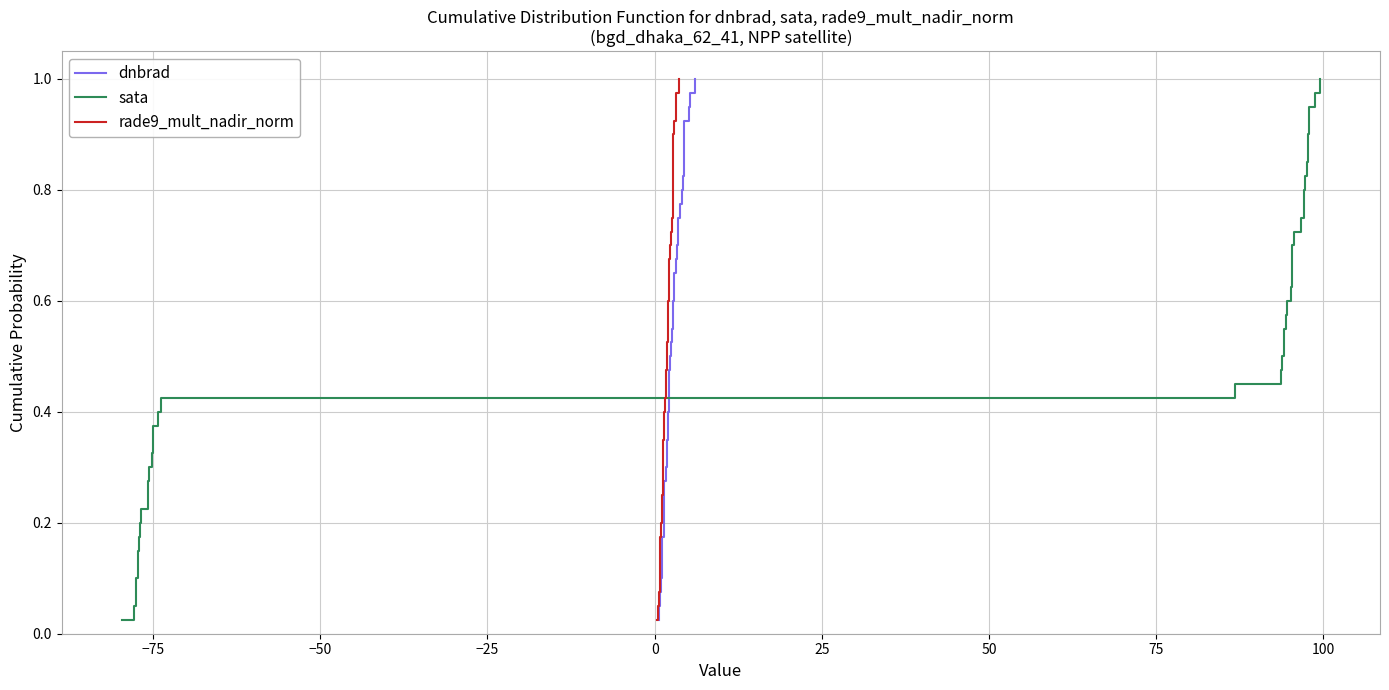

Reading left to right, extract all data points from this chart.

dnbrad: 0.0	0.1	0.1	0.1	0.1	0.1	0.2	0.2	0.2	0.2	0.3	0.3	0.3	0.3	0.4	0.4	0.4	0.5	0.5	0.5	0.5	0.6	0.6	0.6	0.6	0.7	0.7	0.7	0.7	0.8	0.8	0.8	0.8	0.8	0.9	0.9	0.9	0.9	1.0	1.0
sata: 0.0	0.1	0.1	0.1	0.1	0.1	0.2	0.2	0.2	0.2	0.3	0.3	0.3	0.3	0.4	0.4	0.4	0.5	0.5	0.5	0.5	0.6	0.6	0.6	0.6	0.7	0.7	0.7	0.7	0.8	0.8	0.8	0.8	0.8	0.9	0.9	0.9	0.9	1.0	1.0
rade9_mult_nadir_norm: 0.0	0.1	0.1	0.1	0.1	0.1	0.2	0.2	0.2	0.2	0.3	0.3	0.3	0.3	0.4	0.4	0.4	0.5	0.5	0.5	0.5	0.6	0.6	0.6	0.6	0.7	0.7	0.7	0.7	0.8	0.8	0.8	0.8	0.8	0.9	0.9	0.9	0.9	1.0	1.0